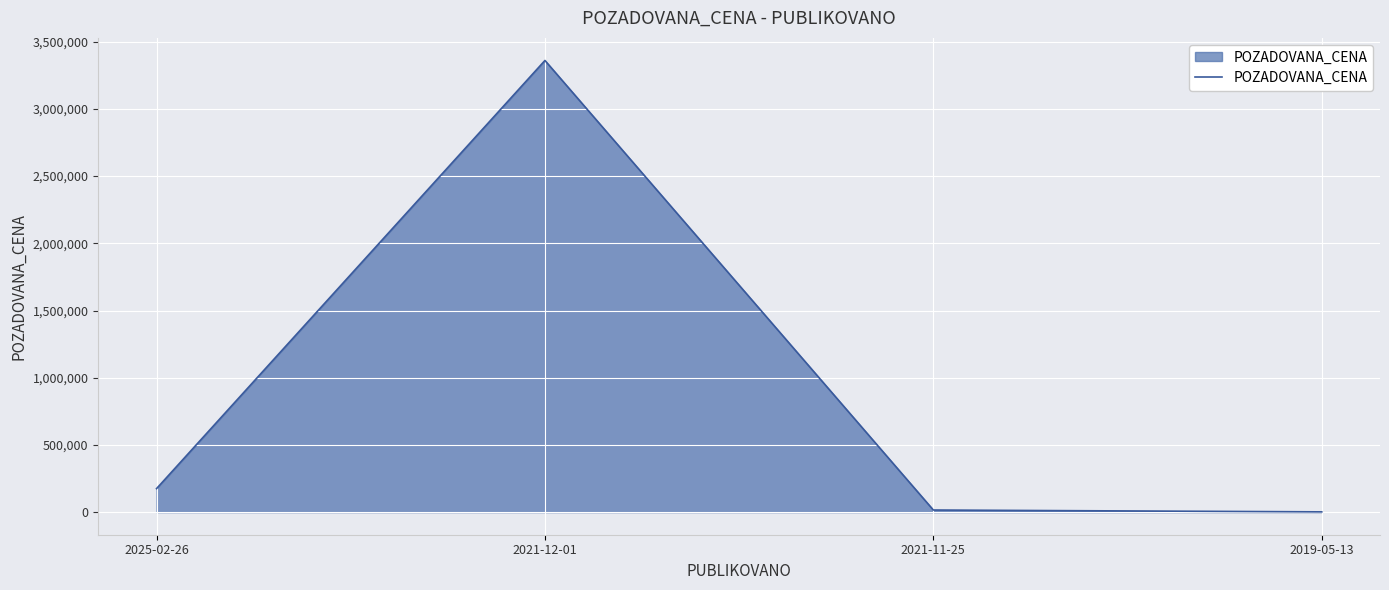

Where is the data nearest to the value 1681000?

2025-02-26